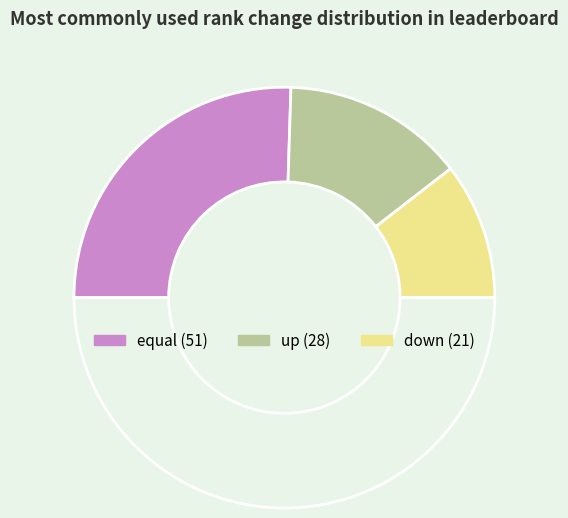

Which slice is the smallest?

down